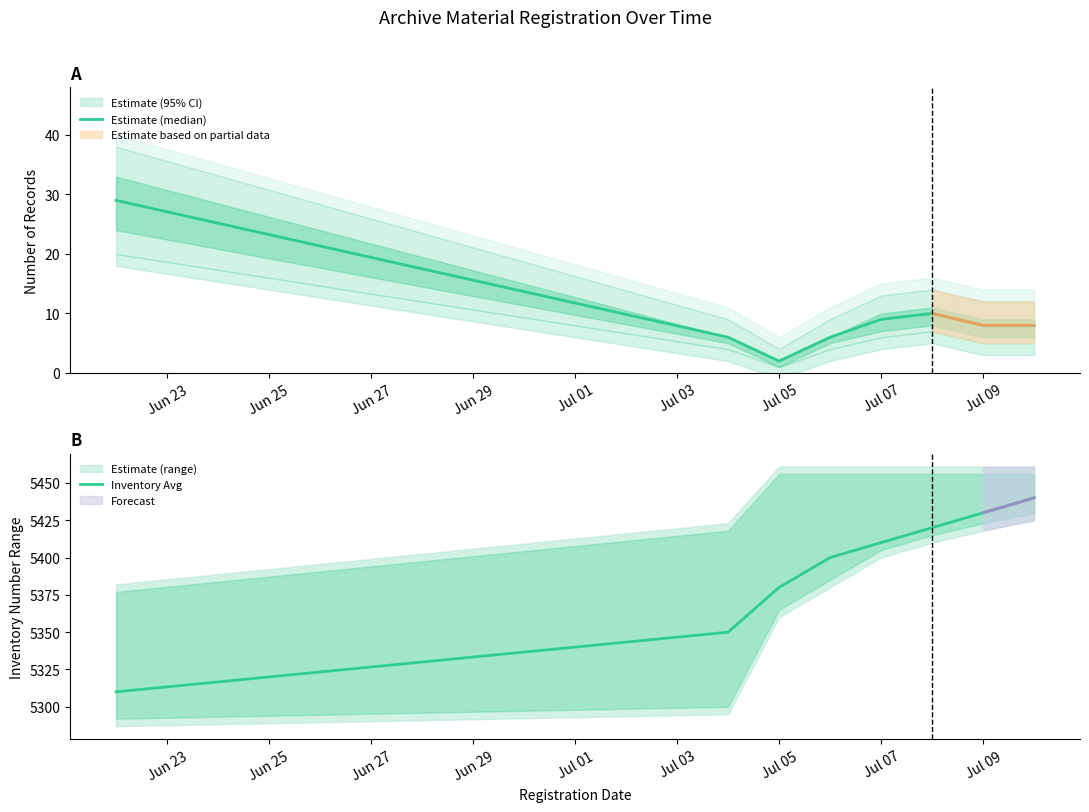

True or false: Estimate (median) and Inventory Avg cross at least once.

False